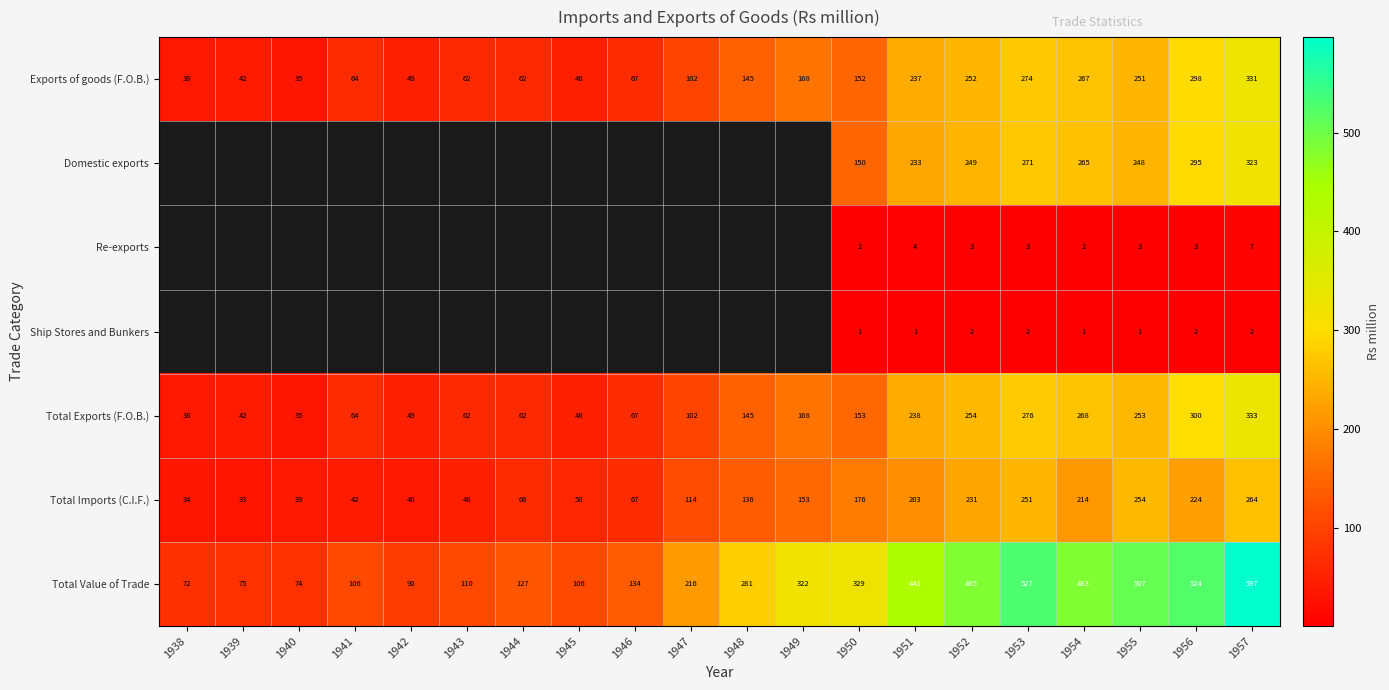

Which category has the lowest value across all series?

1951